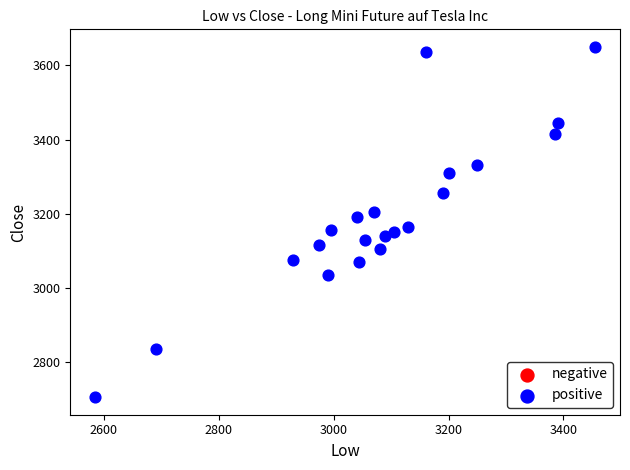

What is the range of X values (max minus min)?

870